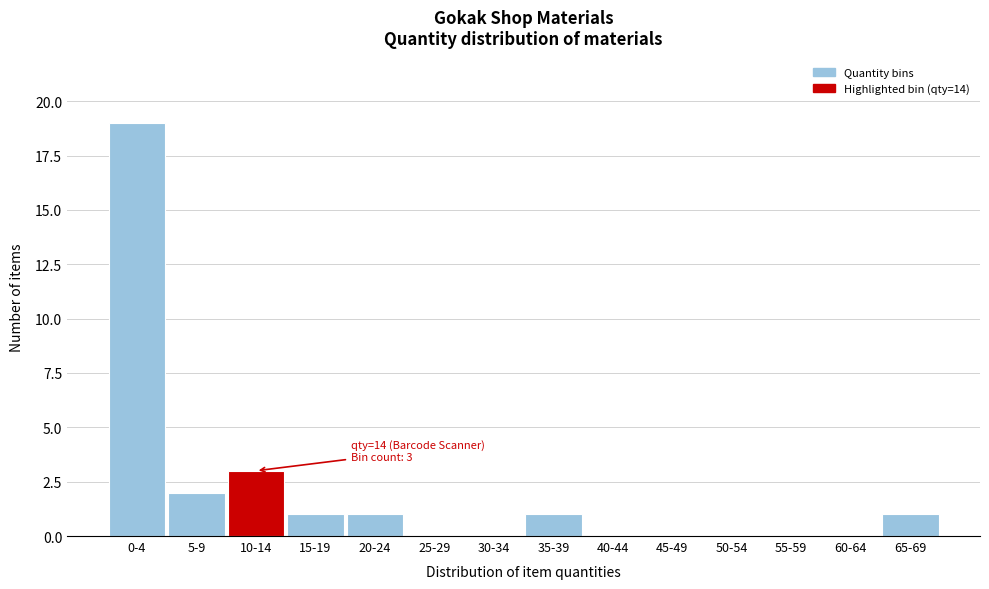

Reading right to left, list all the values displayed in this chart.

65-69=1	60-64=0	55-59=0	50-54=0	45-49=0	40-44=0	35-39=1	30-34=0	25-29=0	20-24=1	15-19=1	10-14=3	5-9=2	0-4=19